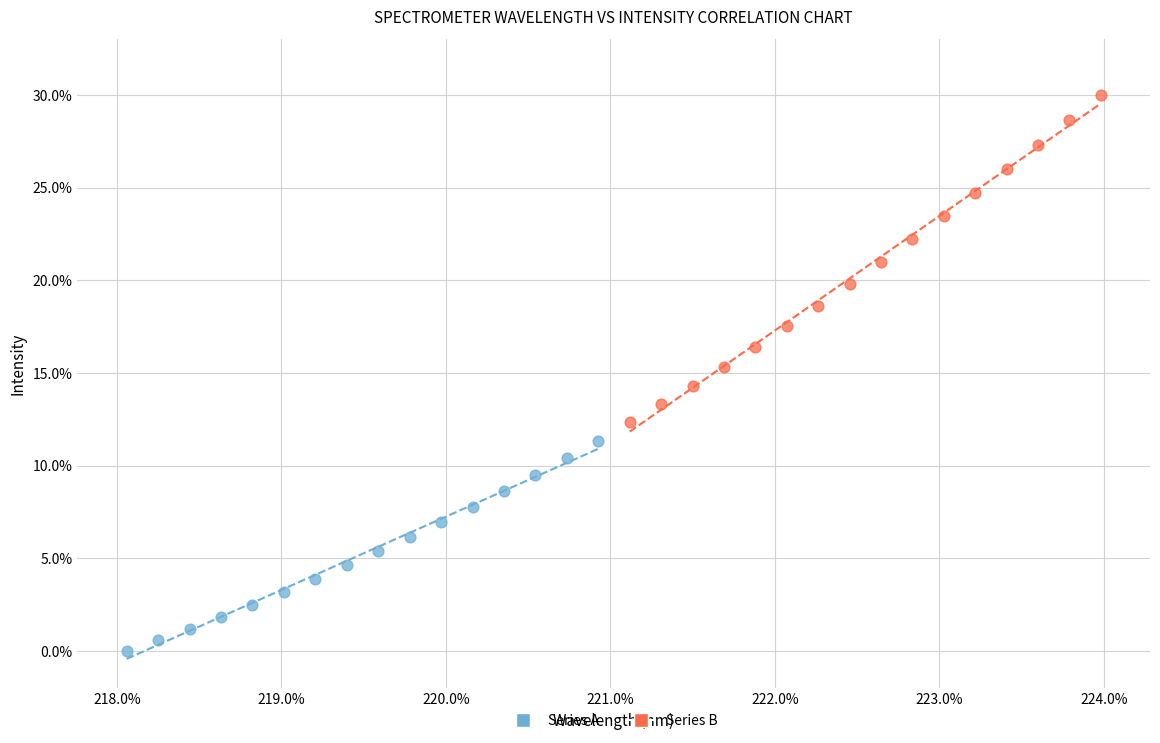

Which series reaches the minimum Y coordinate?

Series A